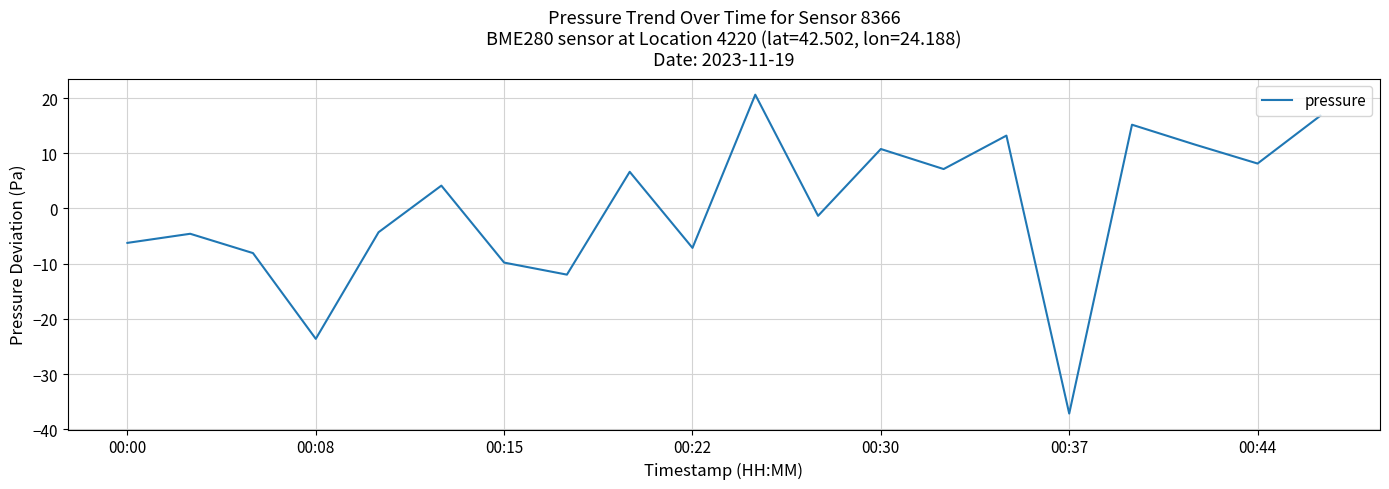

How many negative values are there?

10